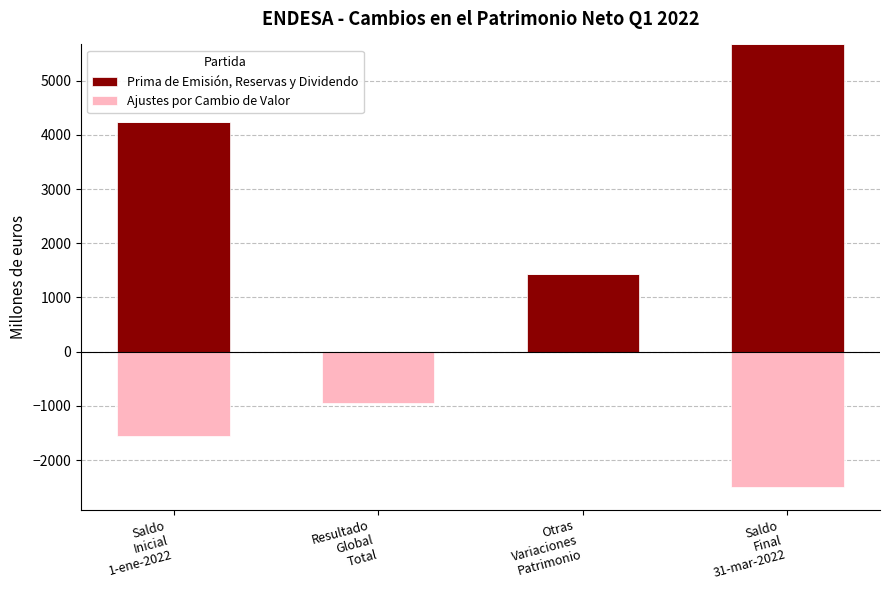

How many distinct data groups are displayed?

2